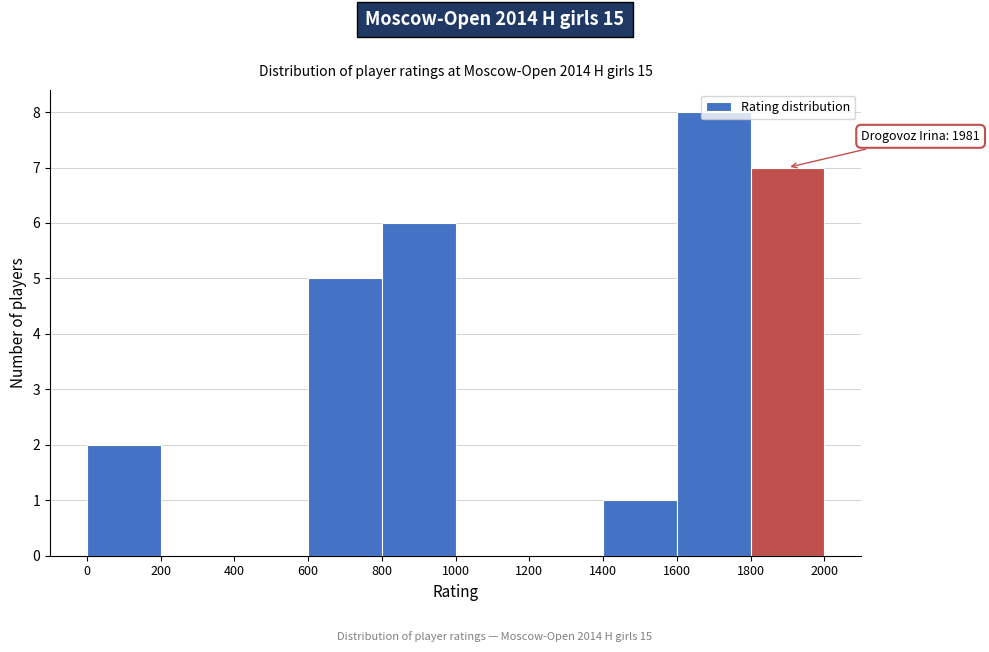

Which range on the x-axis has the tallest bar?

1600 to 1800